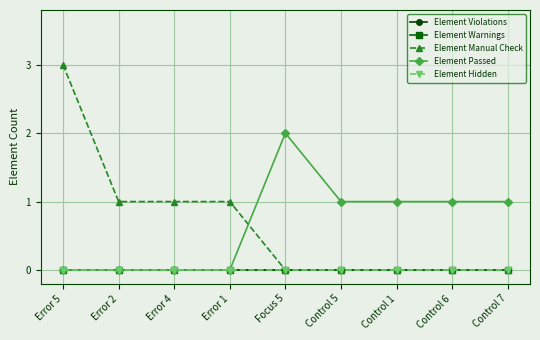

Rank the series at Control 6 from lowest to highest value.

Element Violations, Element Warnings, Element Manual Check, Element Hidden, Element Passed